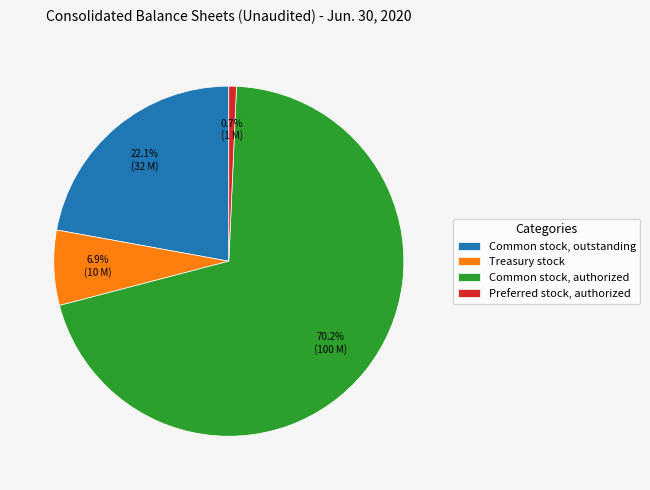

What percentage do Preferred stock, authorized and Treasury stock together represent?

7.6%